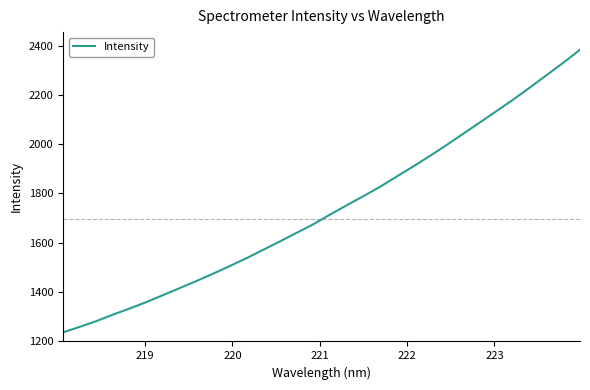

Does the chart display data point markers on the line(s)?

No